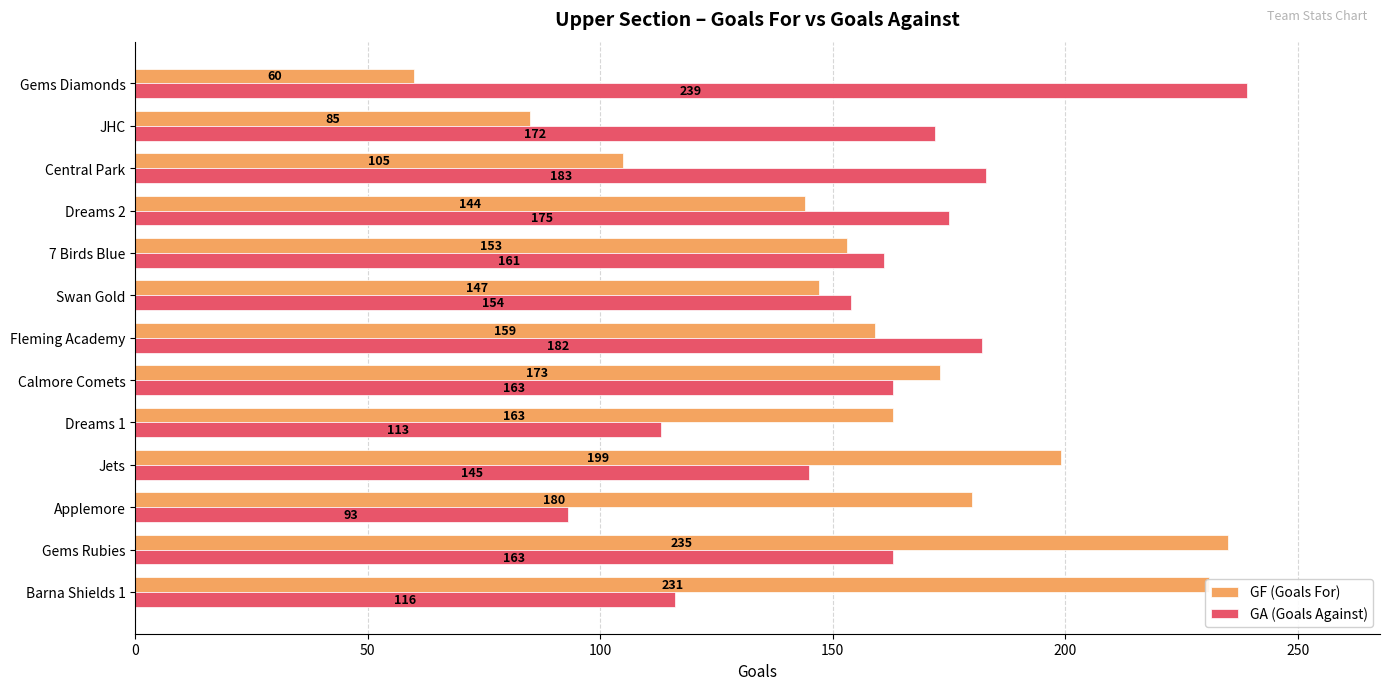

What is the total value across all series at Jets?

344